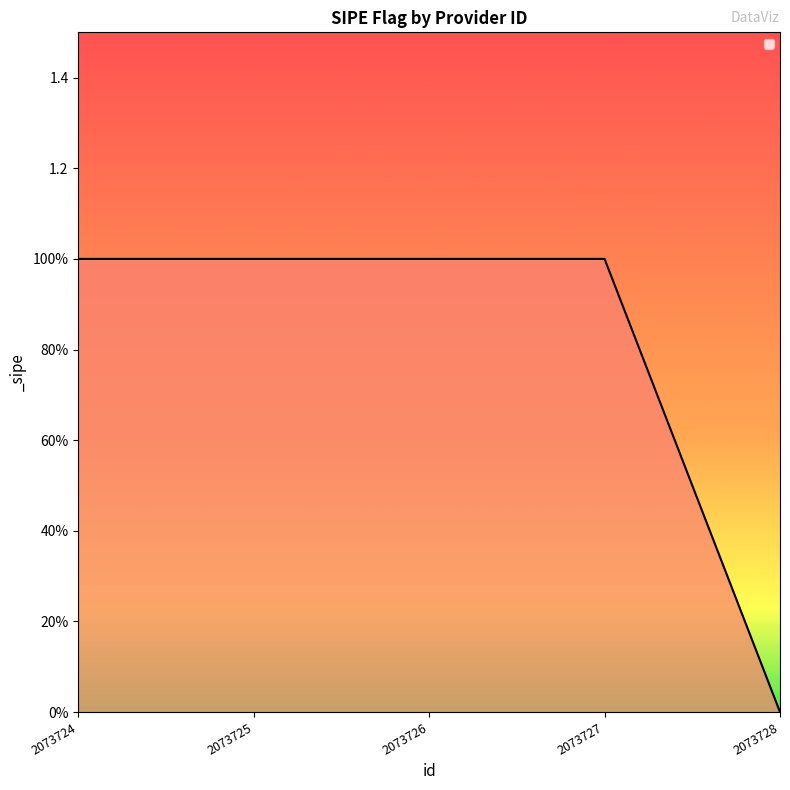

Reading left to right, extract all data points from this chart.

2073724=1	2073725=1	2073726=1	2073727=1	2073728=0